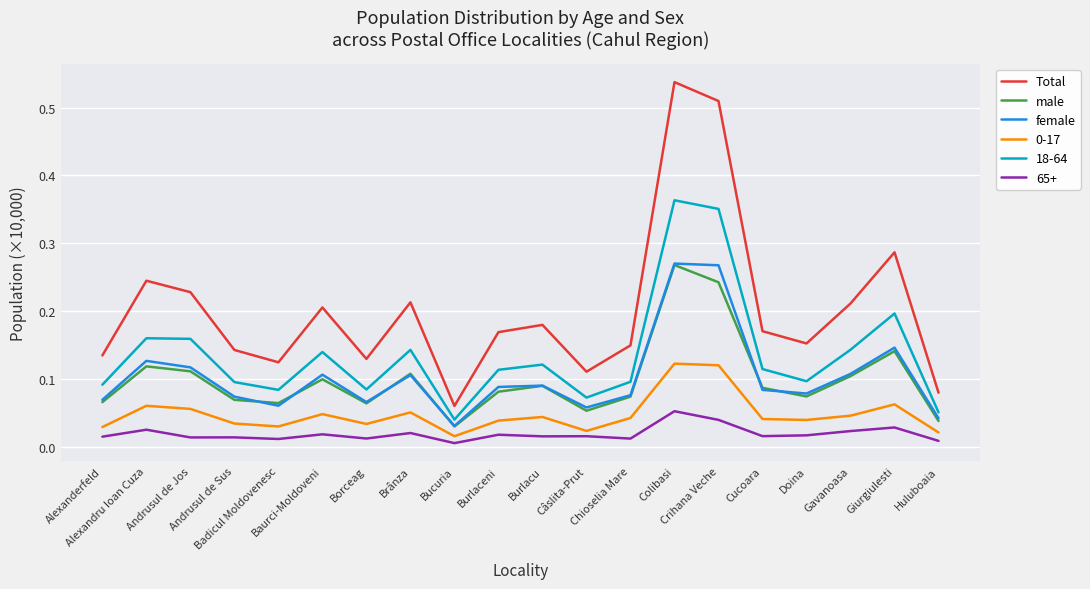

Which series has the largest range (max minus min)?

Total